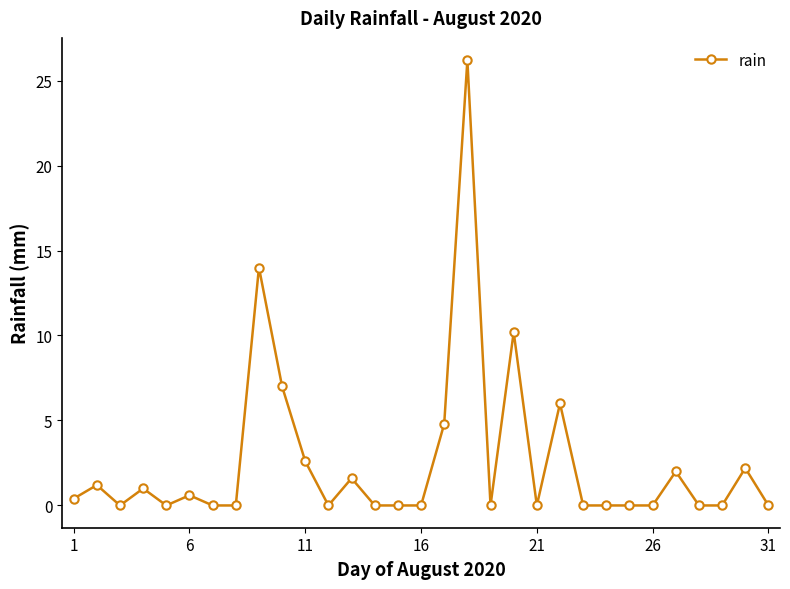

What is the difference between the maximum and minimum values?

26.2